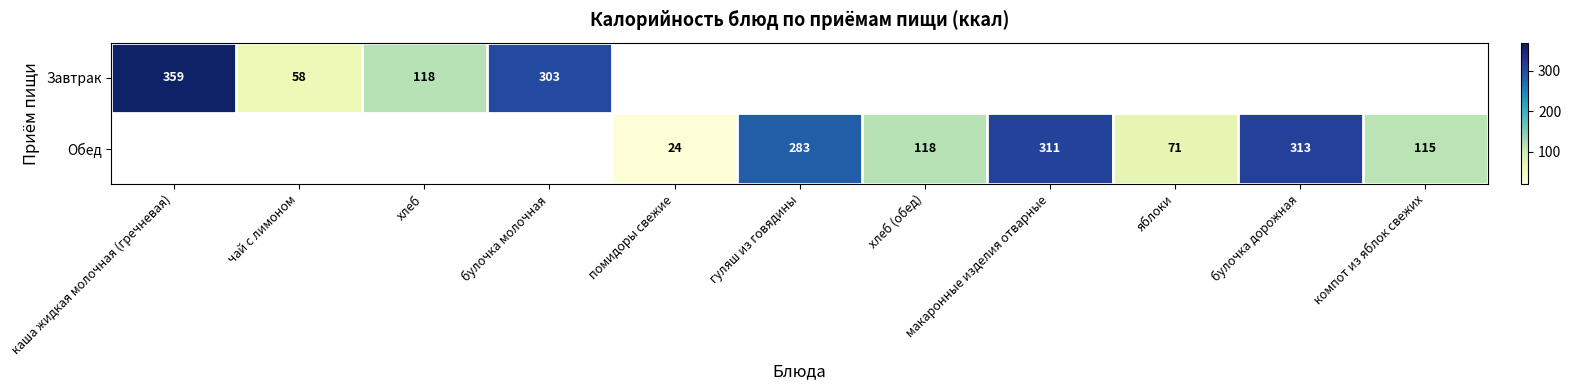

What is the greatest value displayed?

359.0